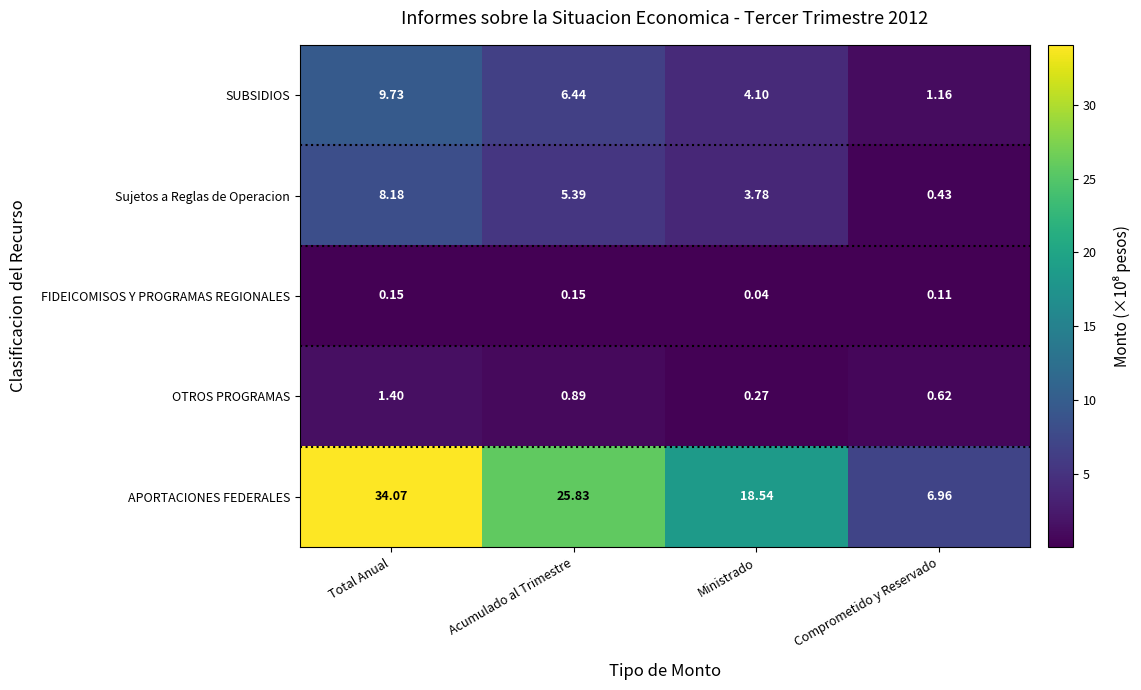

Which series has the largest total across all categories?

APORTACIONES FEDERALES